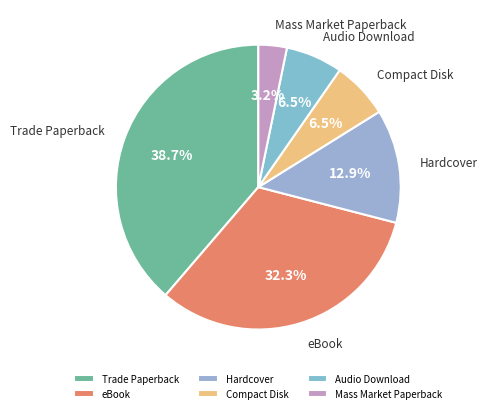

Which has a higher value, Audio Download or Mass Market Paperback?

Audio Download